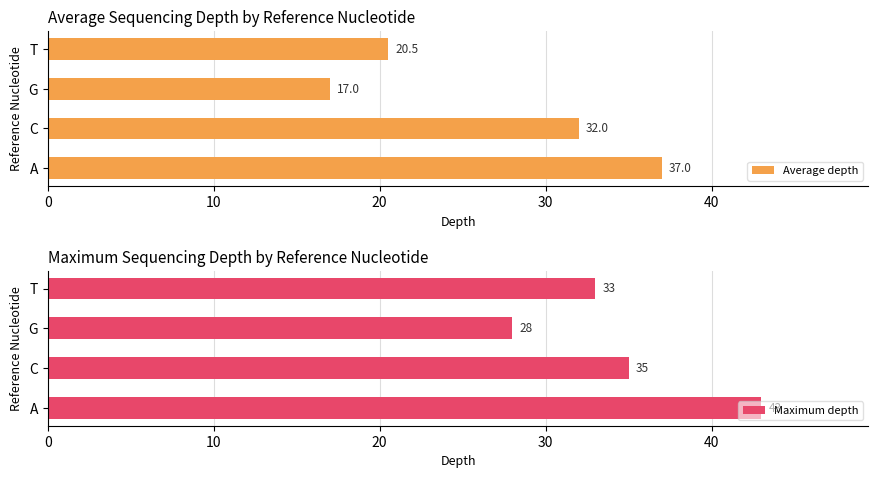

What are all the series names shown in the legend?

Average depth, Maximum depth